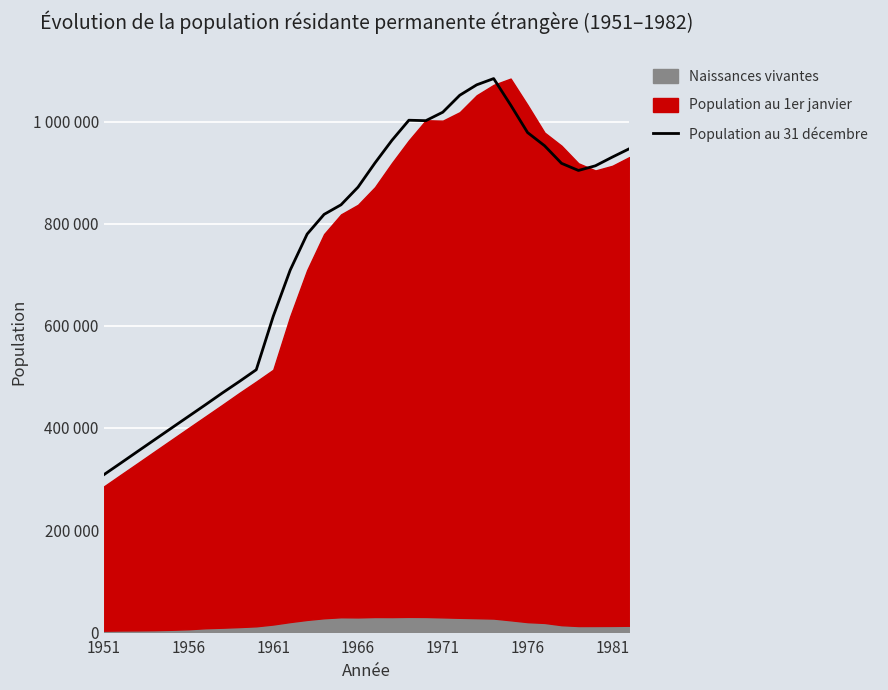

How many points are higher than both their immediate neighbors (excluding endpoints)?

2